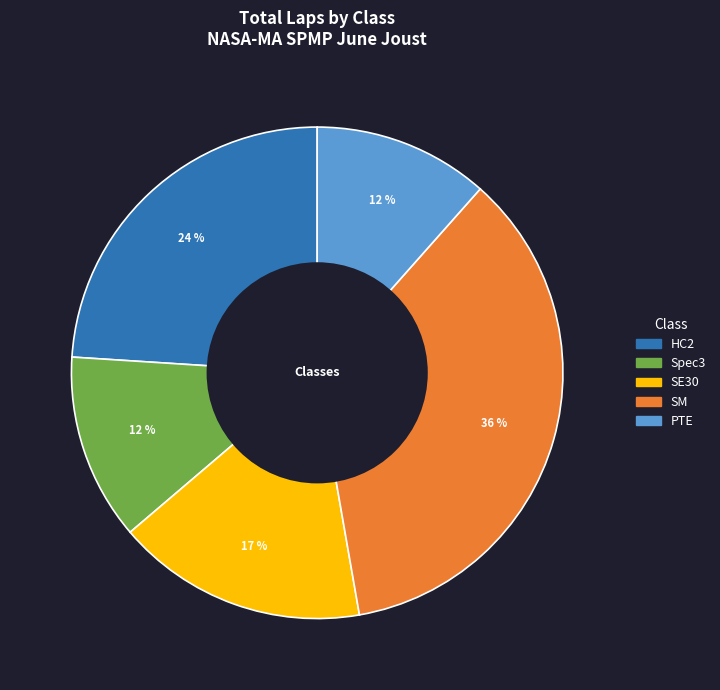

To the nearest percent, what is the difference between the largest and smallest slice percentages?

24%